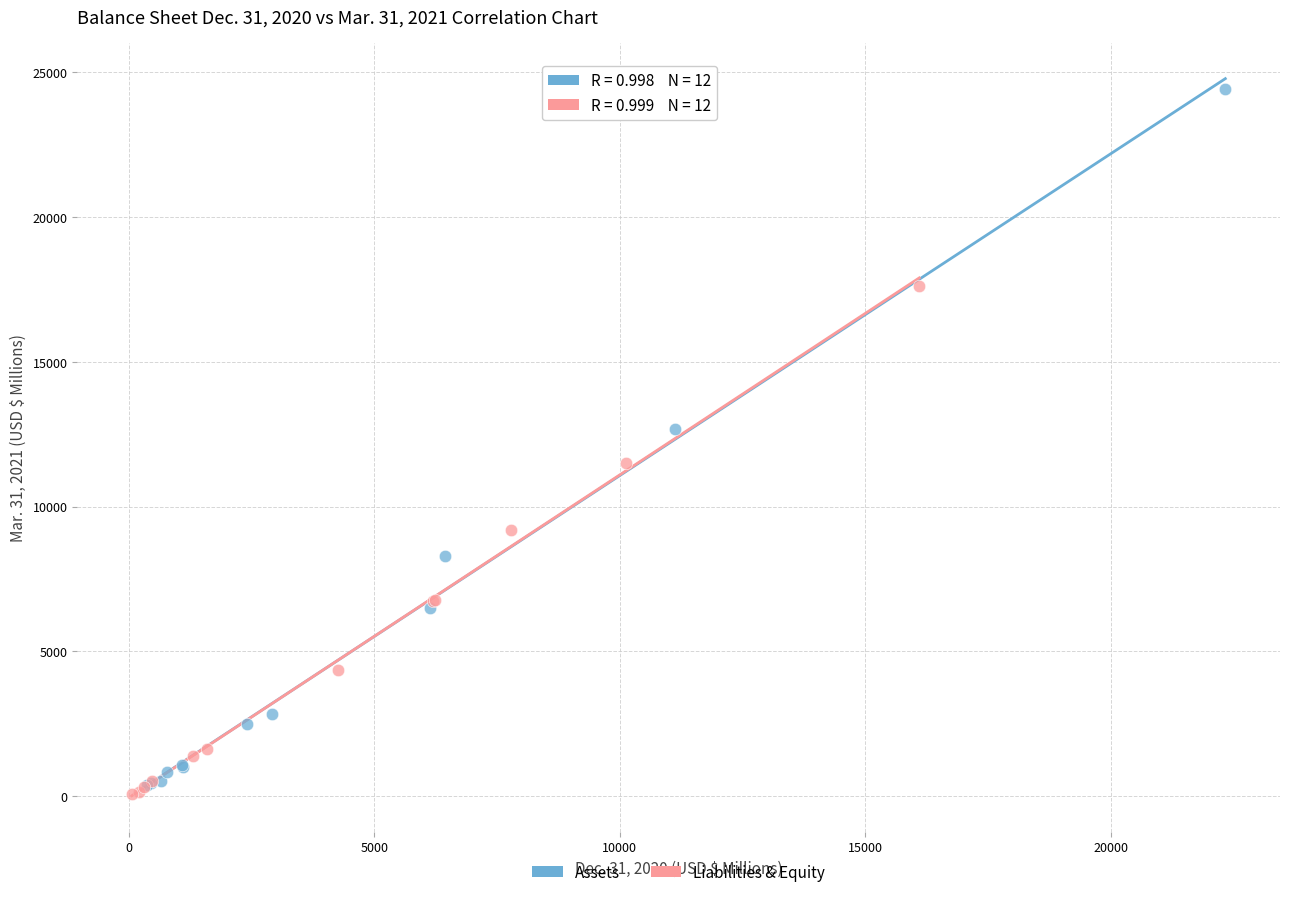

Which series contains the highest Y value?

Assets